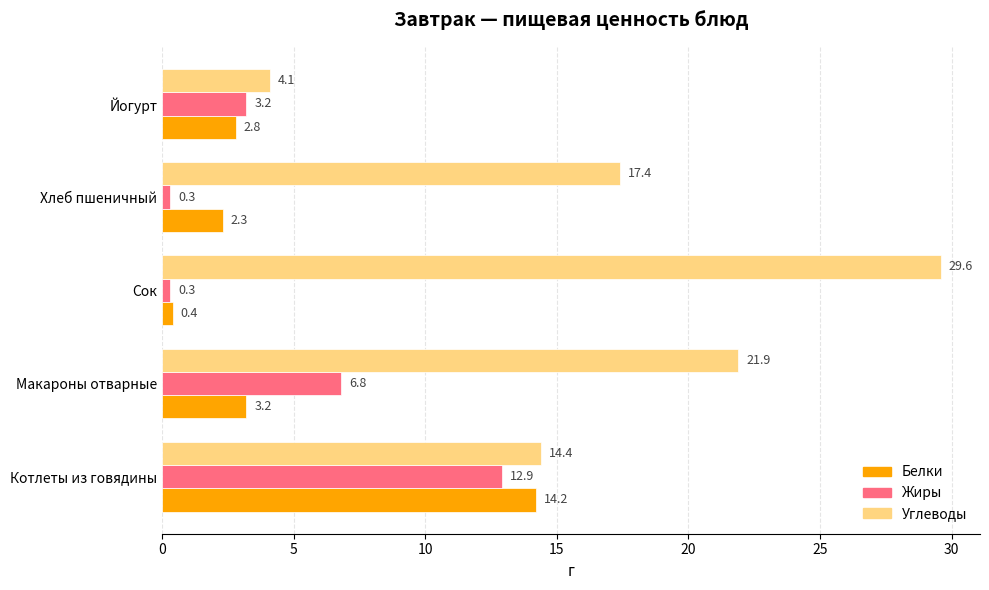

Count the number of data series in this chart.

3